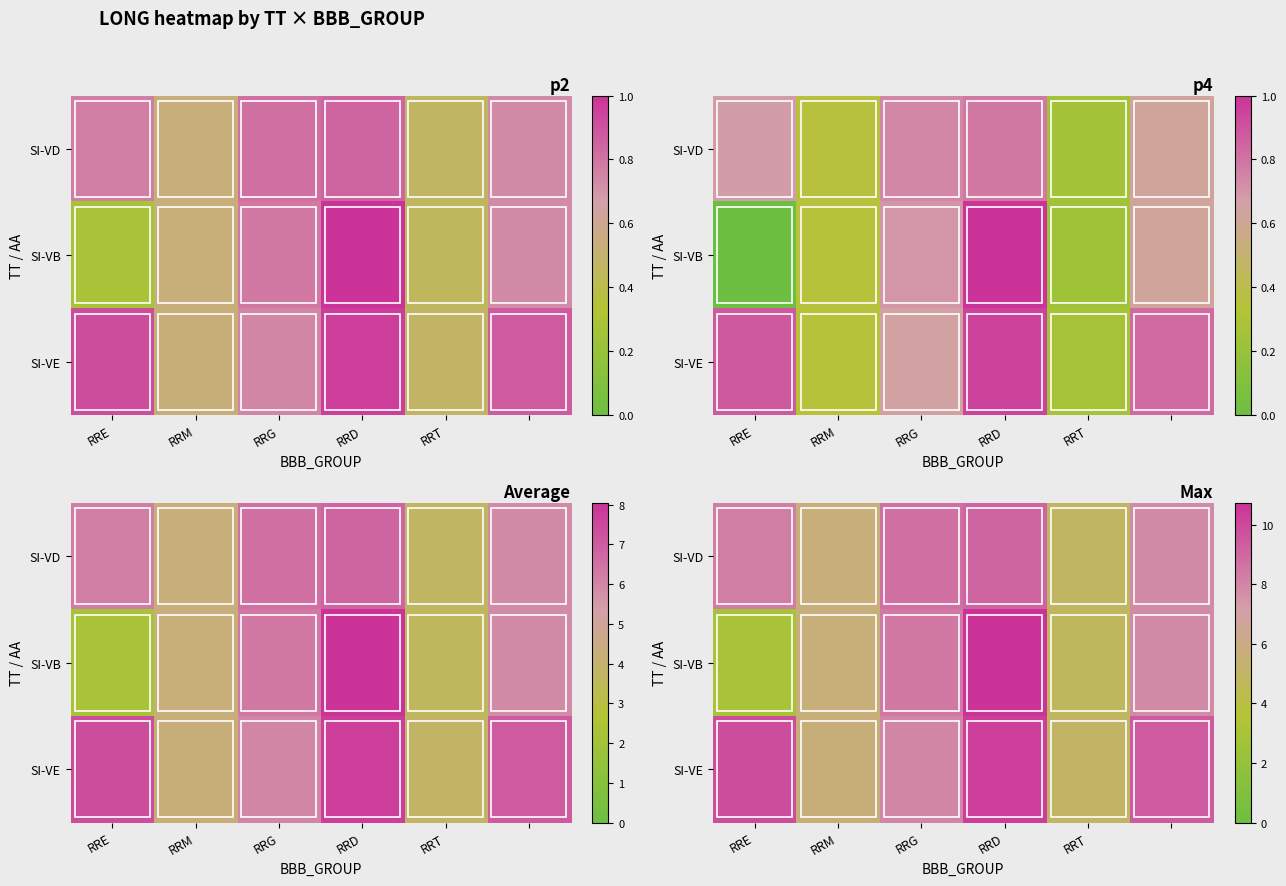

What is the spread (max minus min) of values at RRT?

0.2